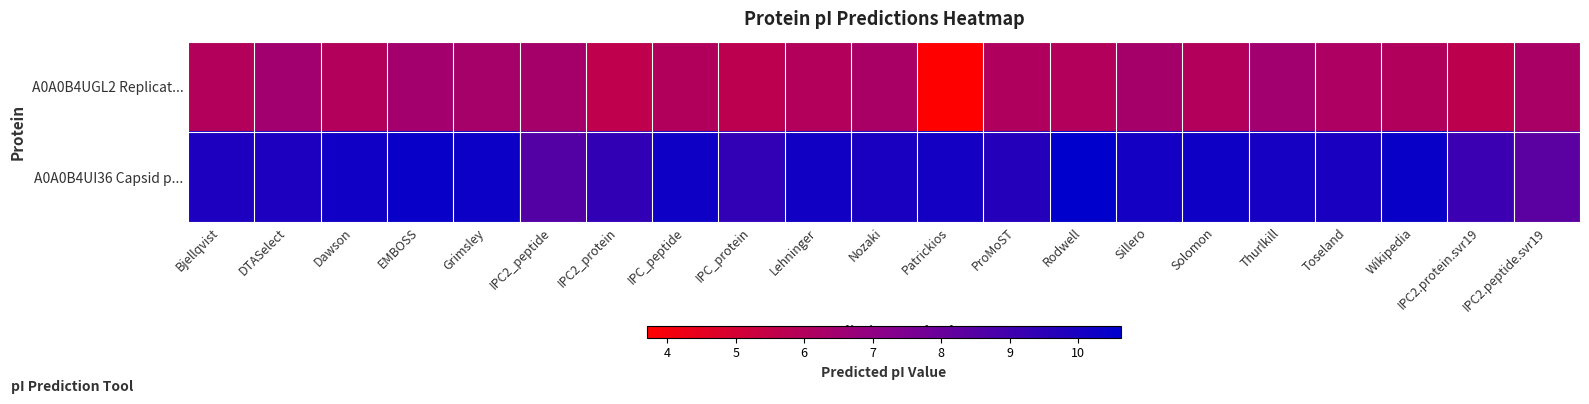

How many categories are shown in the chart?

21